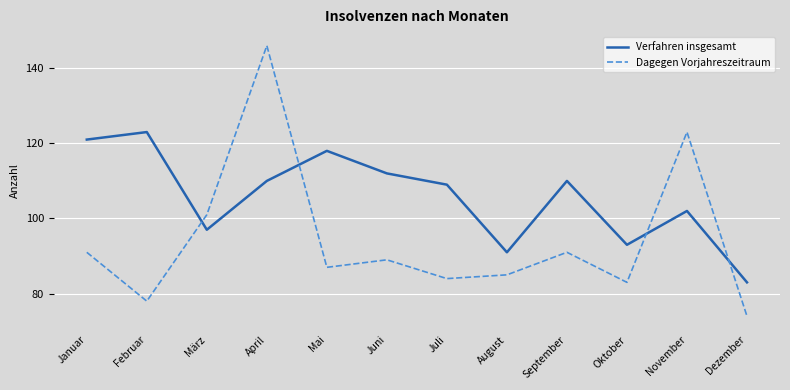

What is the total value across all series at Januar?

212